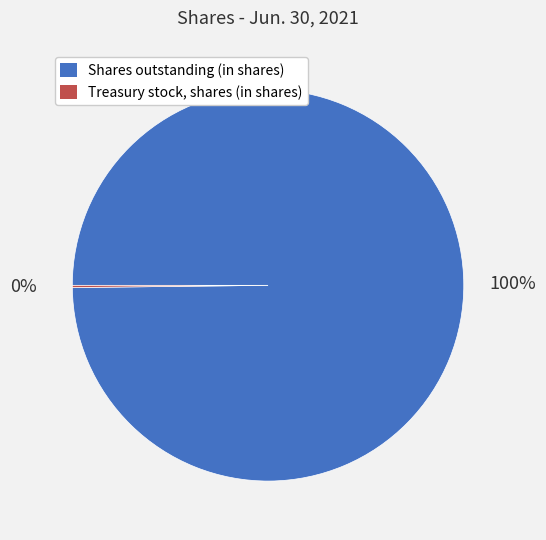

To the nearest percent, what is the average slice percentage?

50%